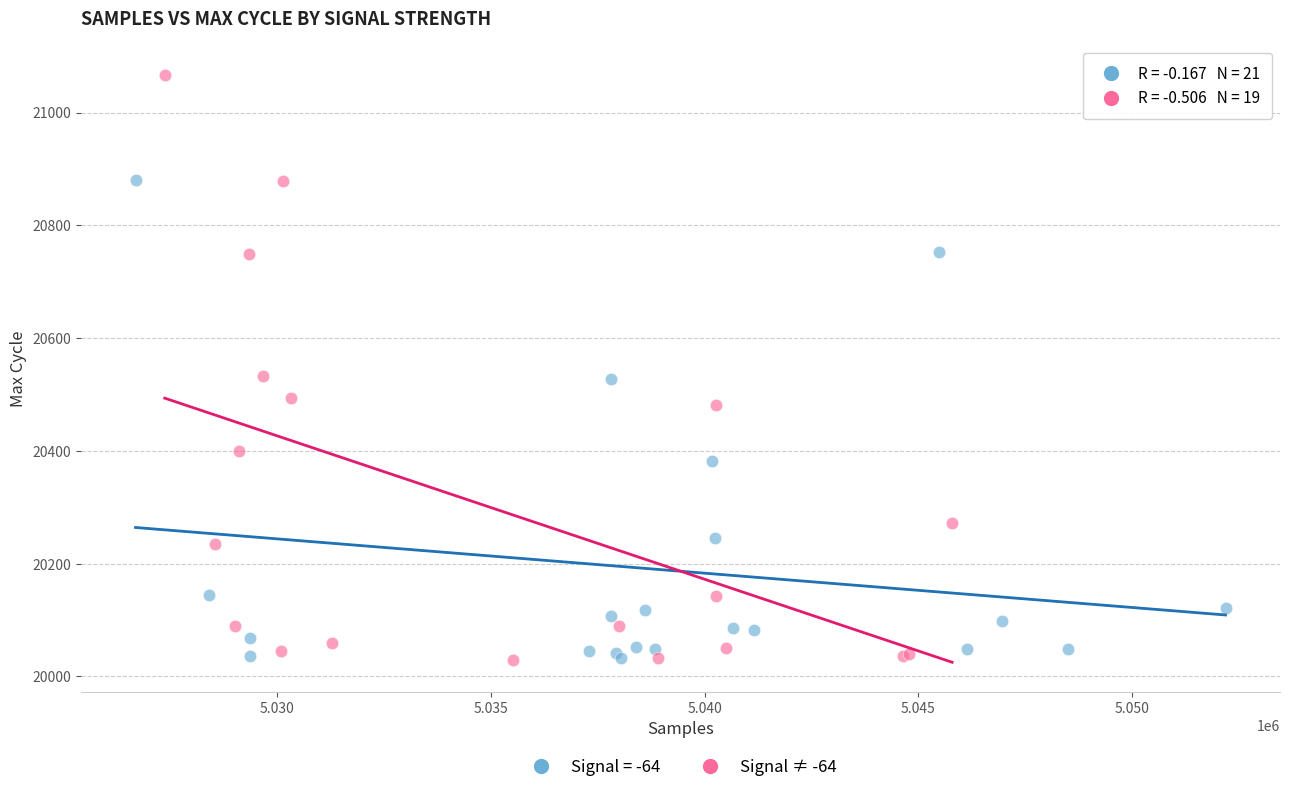

Which series reaches the maximum Y coordinate?

Signal ≠ -64